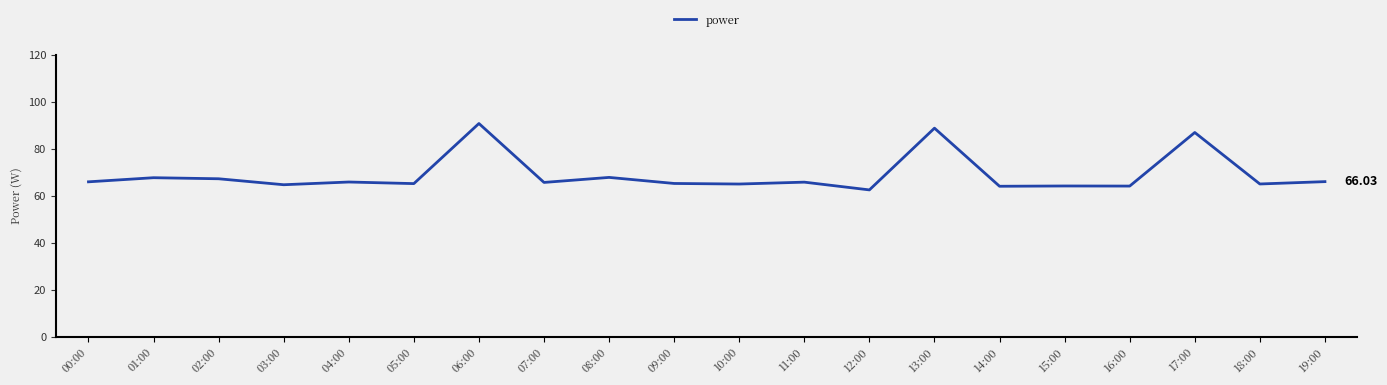

What is the difference between the values at 14:00 and 18:00?

1.0